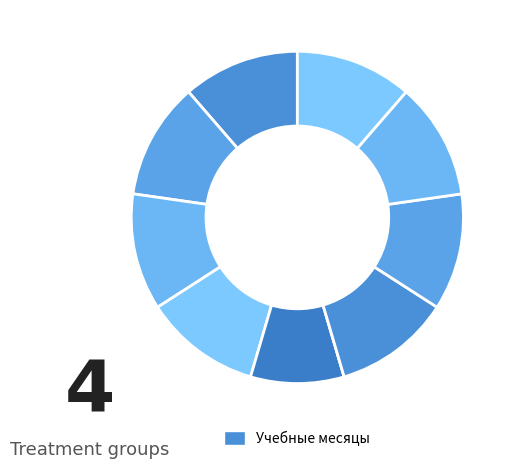

To the nearest percent, what is the difference between the largest and smallest slice percentages?

11%